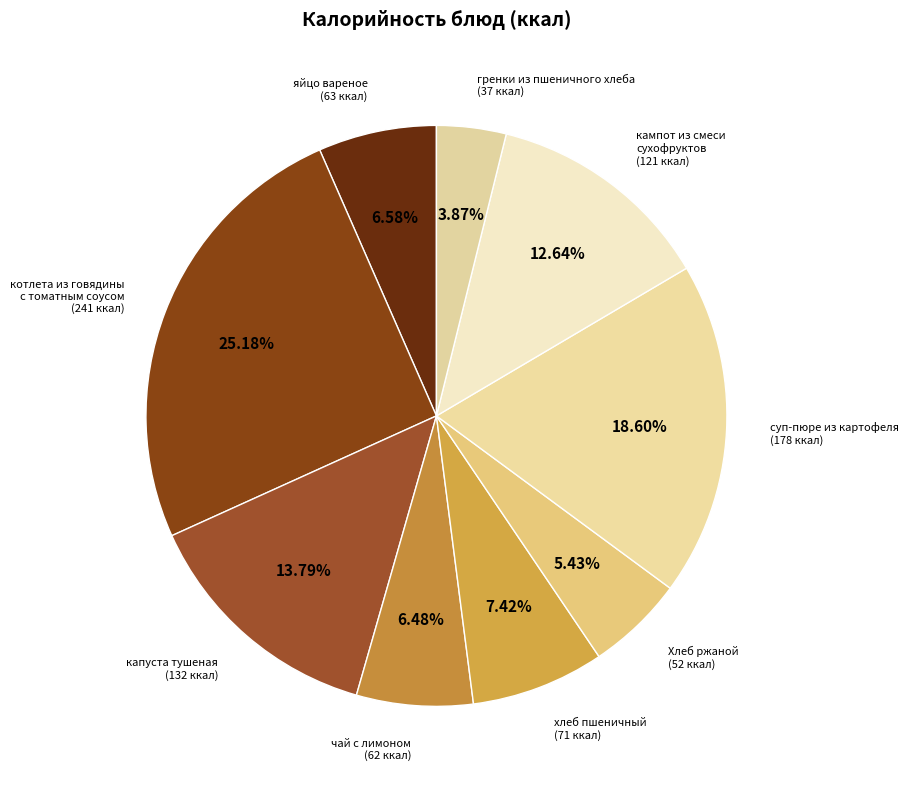

What percentage is the капуста тушеная slice, to the nearest percent?

14%